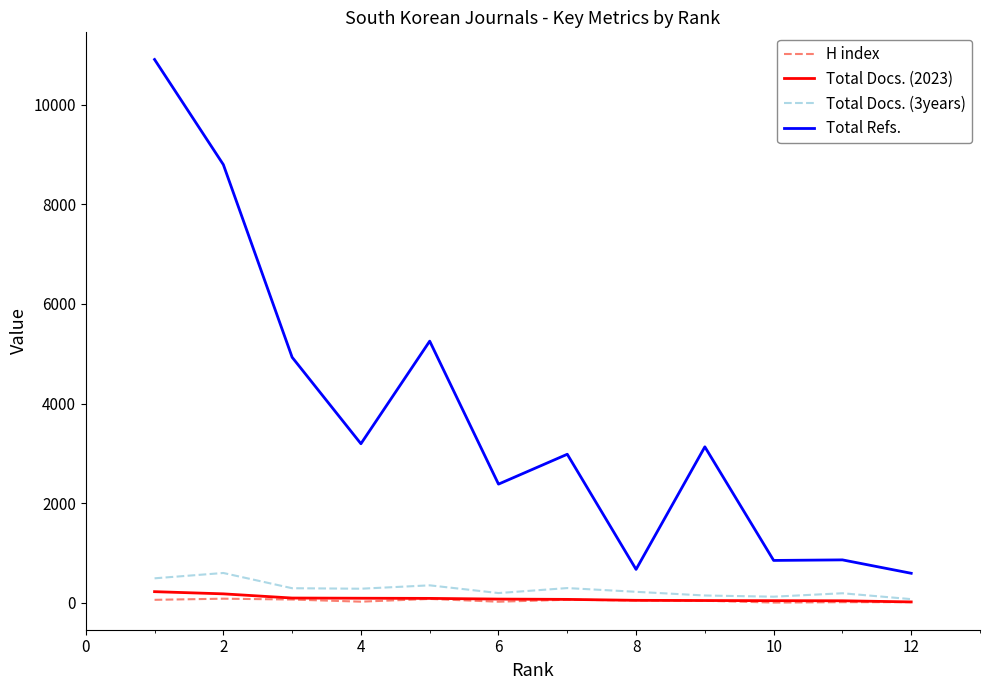

True or false: Total Docs. (2023) and Total Refs. cross at least once.

False